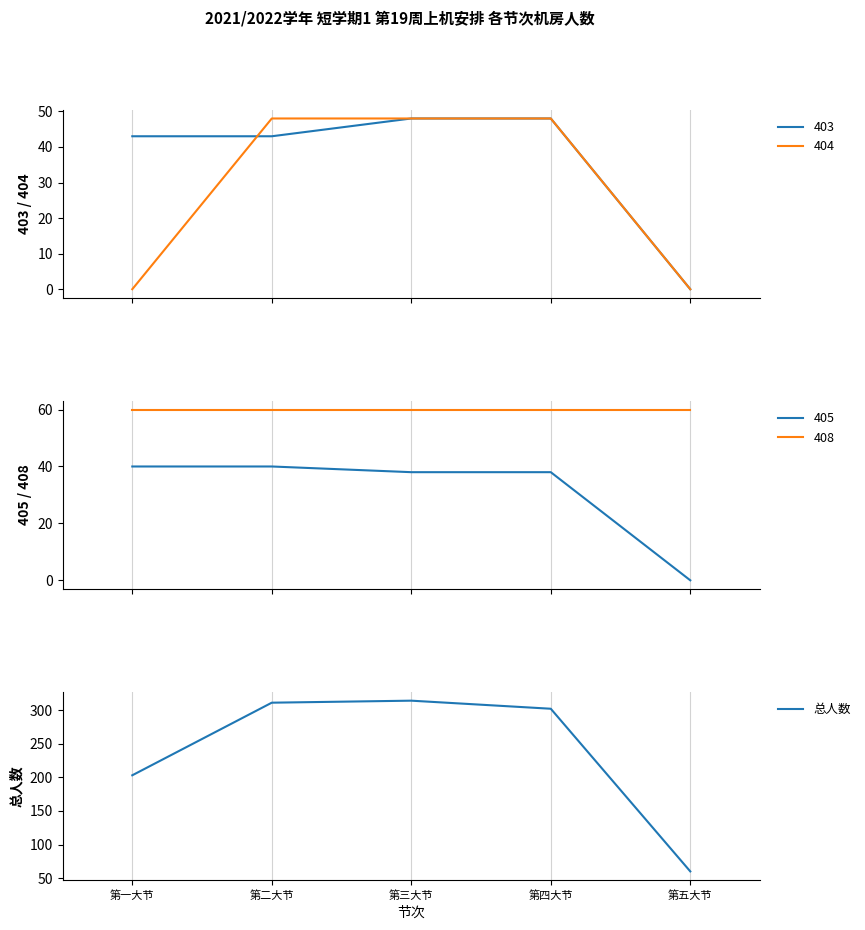

At which label does the data first exceed 302?

第二大节